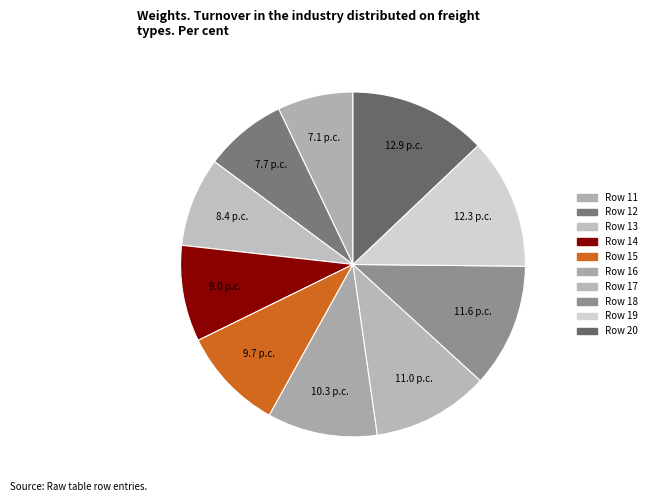

Count the number of slices in the pie.

10